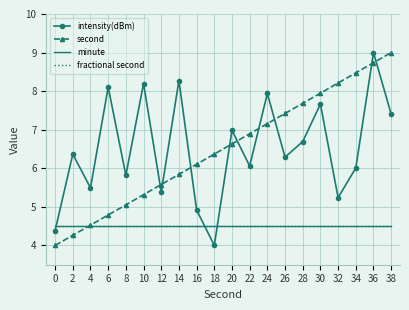

Reading left to right, transcribe all the data shown in this chart.

intensity(dBm): 0=4.4	2=6.4	4=5.5	6=8.1	8=5.8	10=8.2	12=5.4	14=8.3	16=4.9	18=4.0	20=7.0	22=6.1	24=7.9	26=6.3	28=6.7	30=7.7	32=5.2	34=6.0	36=9.0	38=7.4
second: 0=4.0	2=4.3	4=4.5	6=4.8	8=5.1	10=5.3	12=5.6	14=5.8	16=6.1	18=6.4	20=6.6	22=6.9	24=7.2	26=7.4	28=7.7	30=7.9	32=8.2	34=8.5	36=8.7	38=9.0
minute: 0=4.5	2=4.5	4=4.5	6=4.5	8=4.5	10=4.5	12=4.5	14=4.5	16=4.5	18=4.5	20=4.5	22=4.5	24=4.5	26=4.5	28=4.5	30=4.5	32=4.5	34=4.5	36=4.5	38=4.5
fractional second: 0=4.5	2=4.5	4=4.5	6=4.5	8=4.5	10=4.5	12=4.5	14=4.5	16=4.5	18=4.5	20=4.5	22=4.5	24=4.5	26=4.5	28=4.5	30=4.5	32=4.5	34=4.5	36=4.5	38=4.5